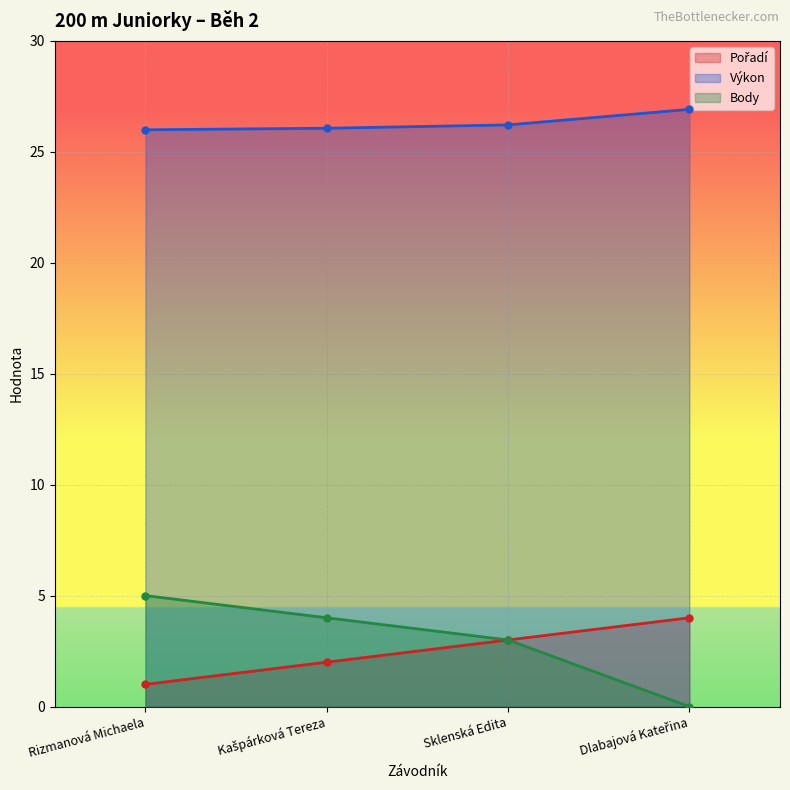

What is the label of the 4th point from the left?

Dlabajová Kateřina